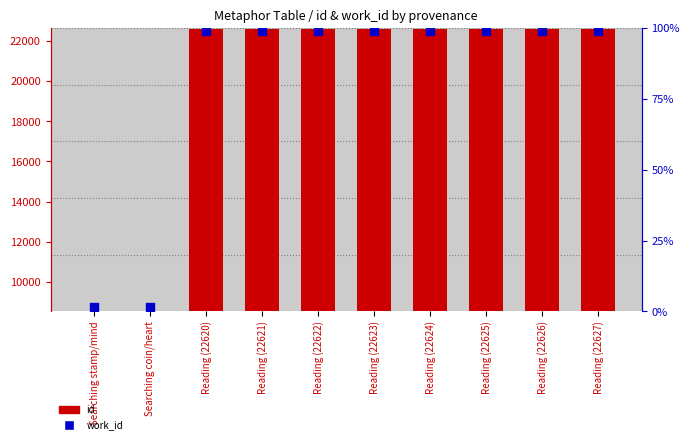

Is the value of work_id at Reading (22622) greater than the value of id at Searching coin/heart?

No